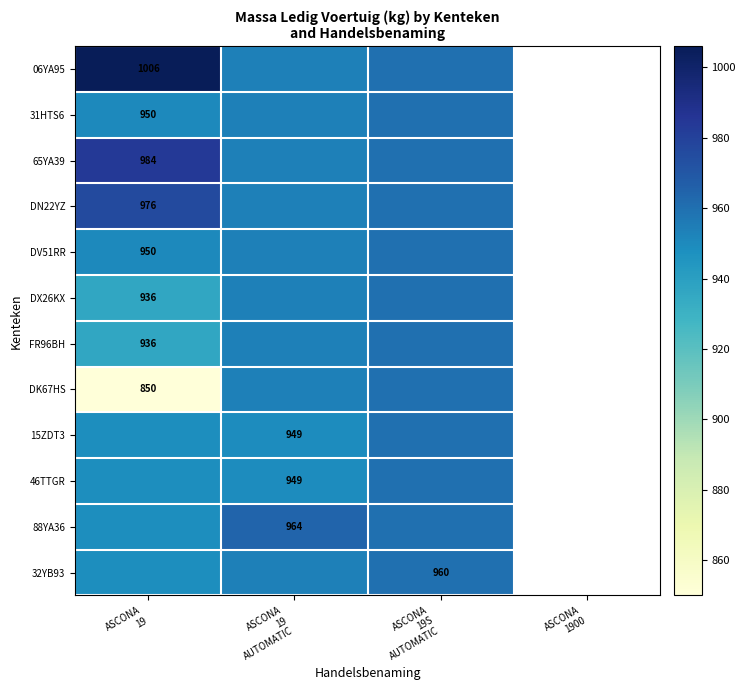

At which category is the sum across all series the highest?

ASCONA
19S
AUTOMATIC